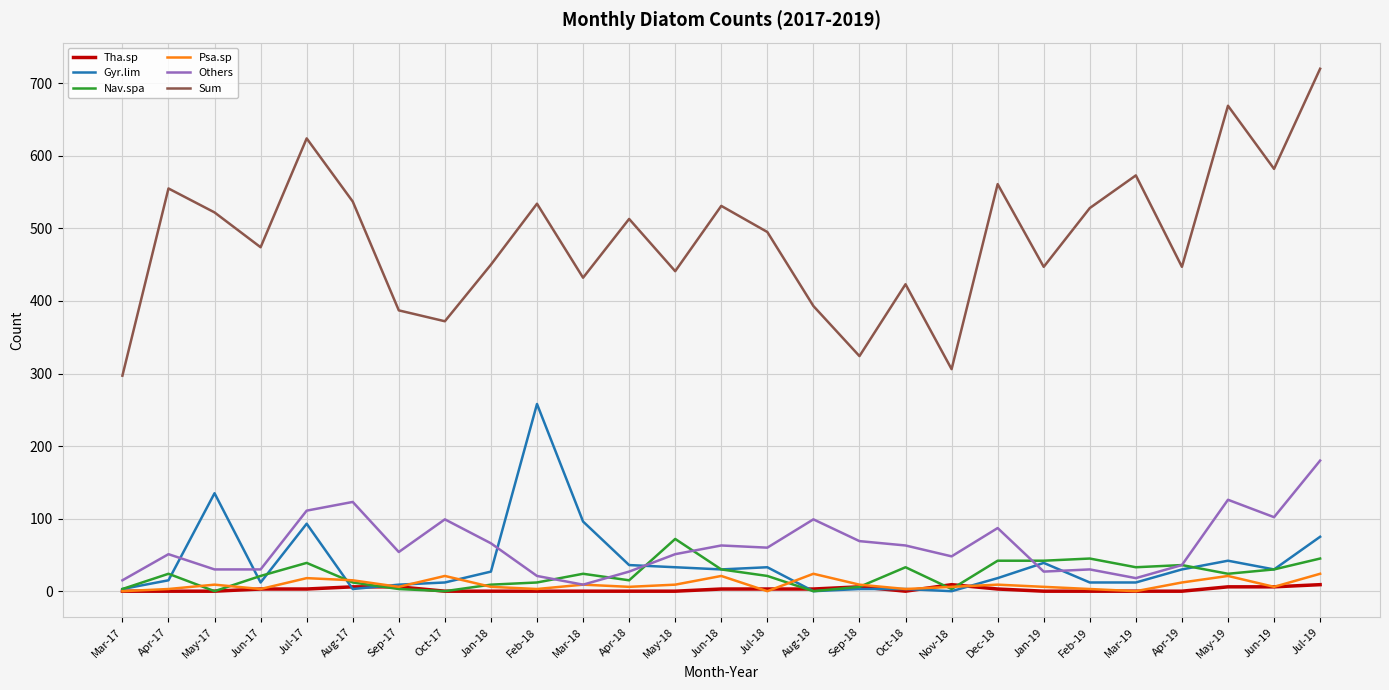

Is it true that Tha.sp equals 0.0 at Feb-18?

True